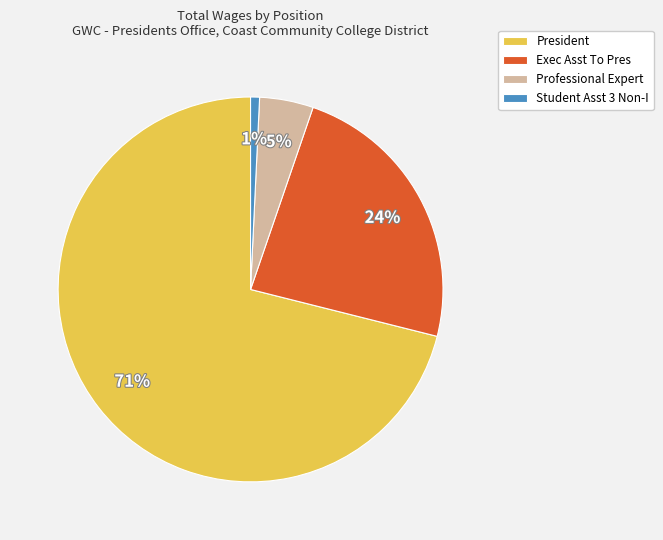

Is it true that Exec Asst To Pres is 13% of the pie?

False